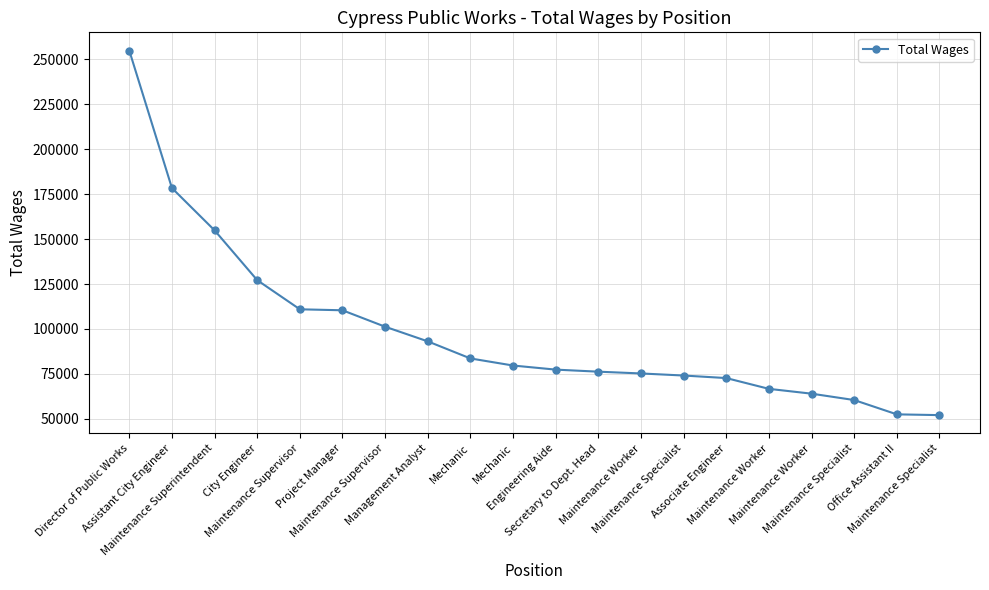

Which has a higher value, Maintenance Specialist or Management Analyst?

Management Analyst